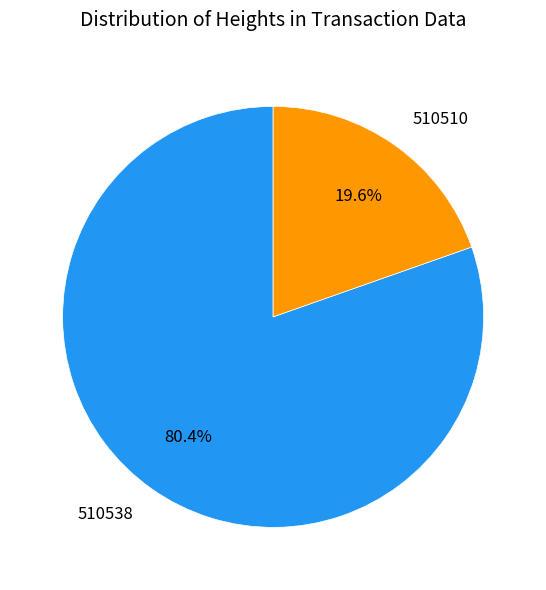

Rank the categories by value from lowest to highest.

510510, 510538